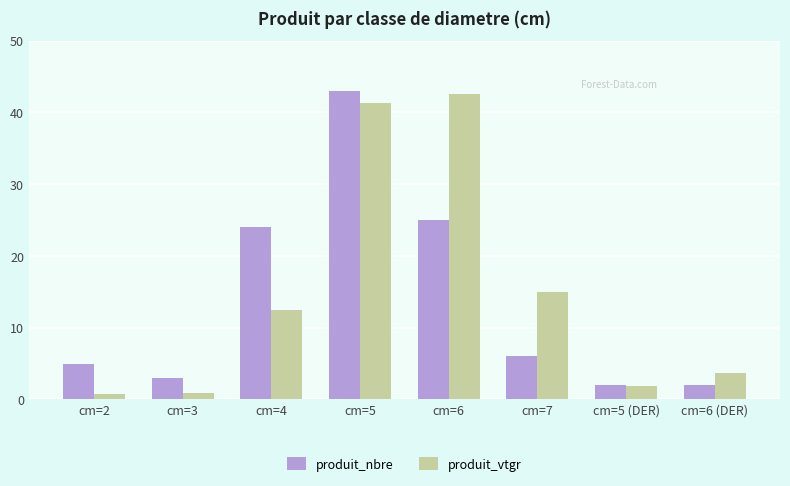

What position from the right is cm=3?

7